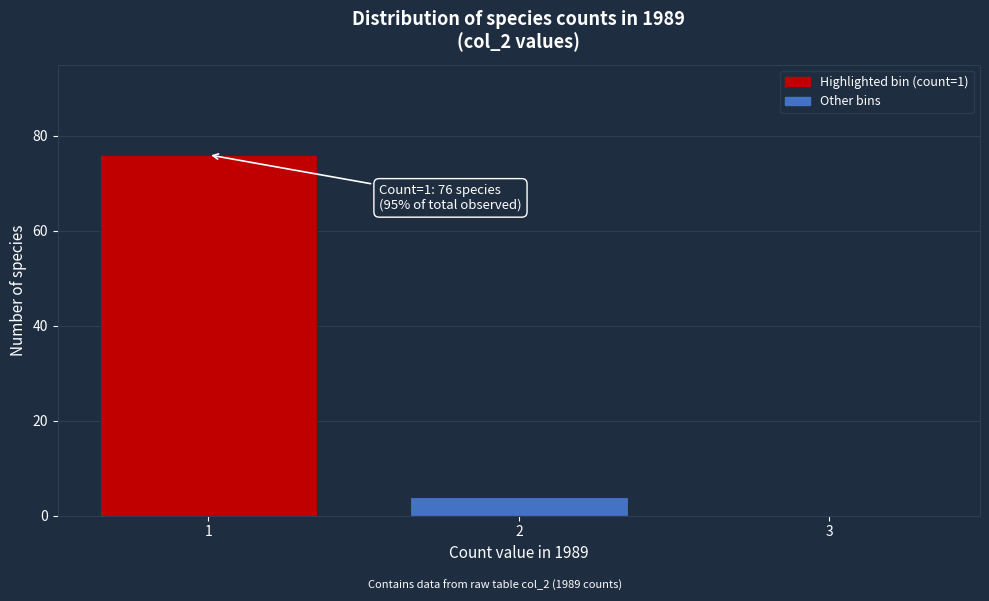

Reading right to left, what are all the values shown in this chart?

3=0	2=4	1=76